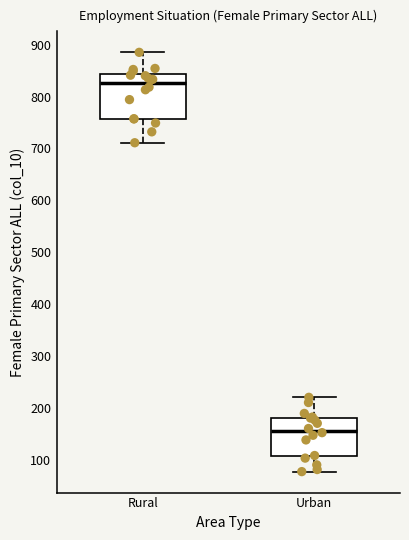

Reading left to right, read every box against the y-axis: the position of its median line, the range the box covers, and the ends of its whiskers. The values are not printed on the chart, so give them approximately, as read against the axis.

Rural: median 830, box 760 to 840, whiskers 710 to 890
Urban: median 160, box 110 to 180, whiskers 80 to 220